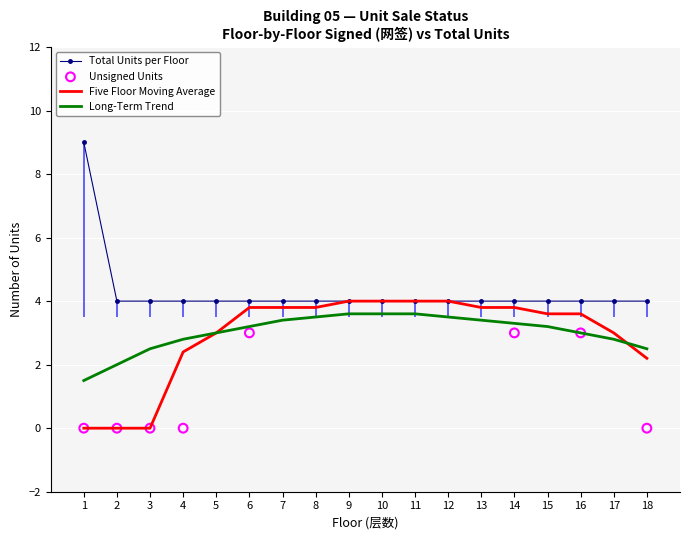

Which series contains the lowest Y value?

Five Floor Moving Average